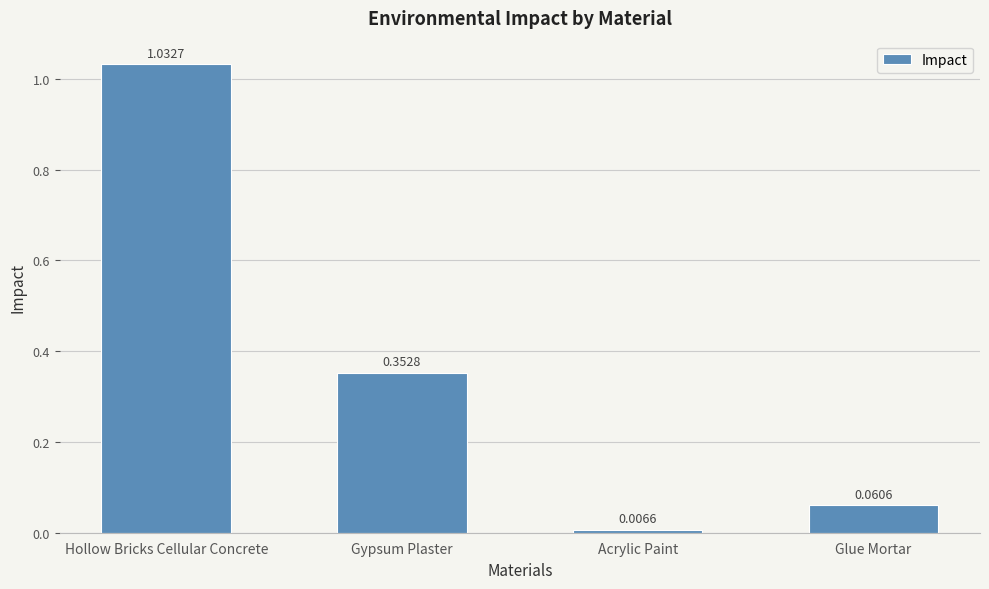

What position from the right is Acrylic Paint?

2